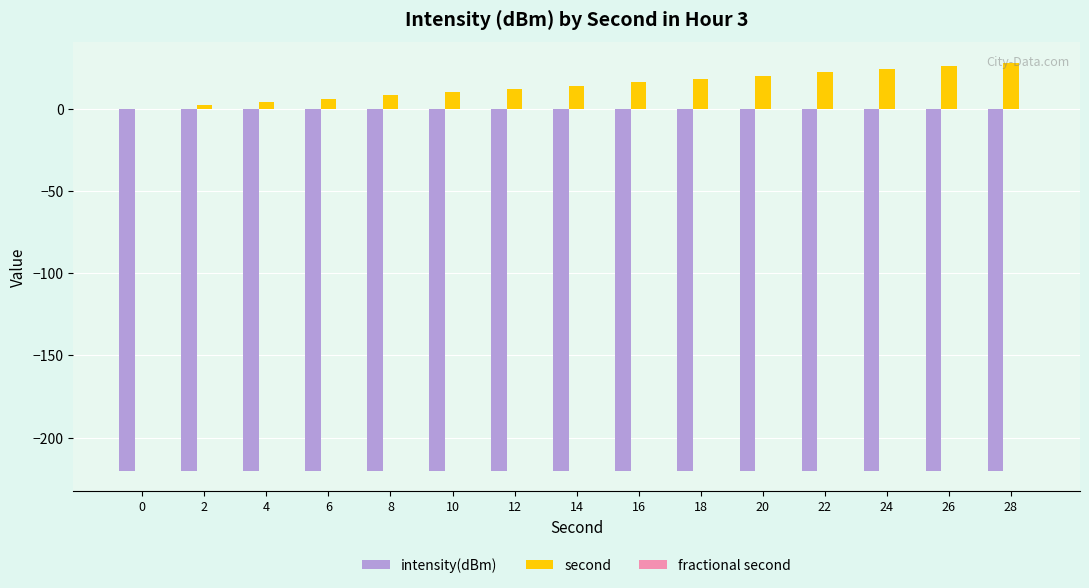

True or false: second has a value of 6.5 at 24.

False